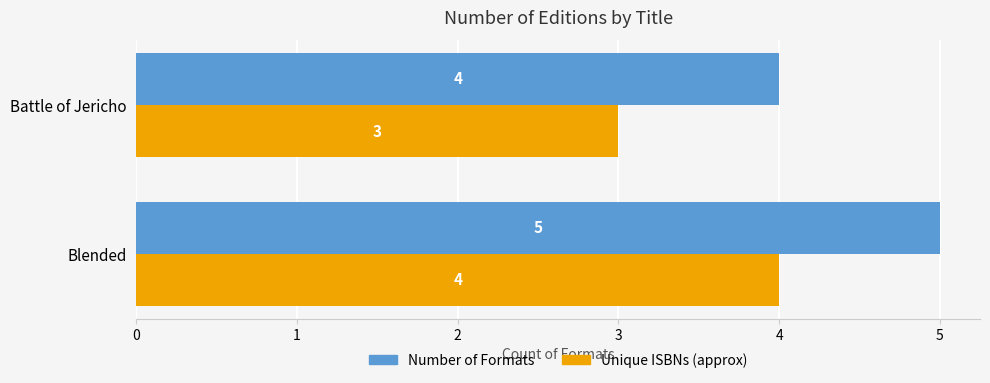

At which label is Number of Formats closest to 4?

Battle of Jericho